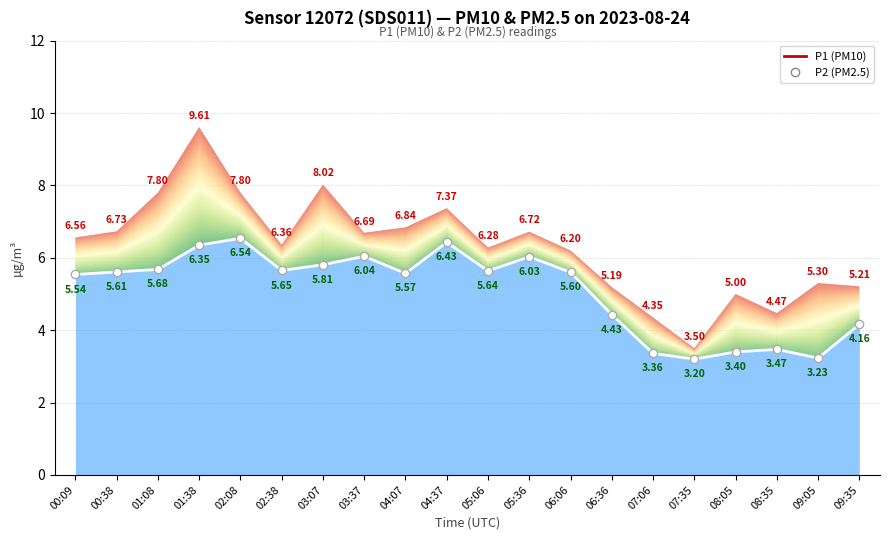

Count the number of values greater than 5.

13